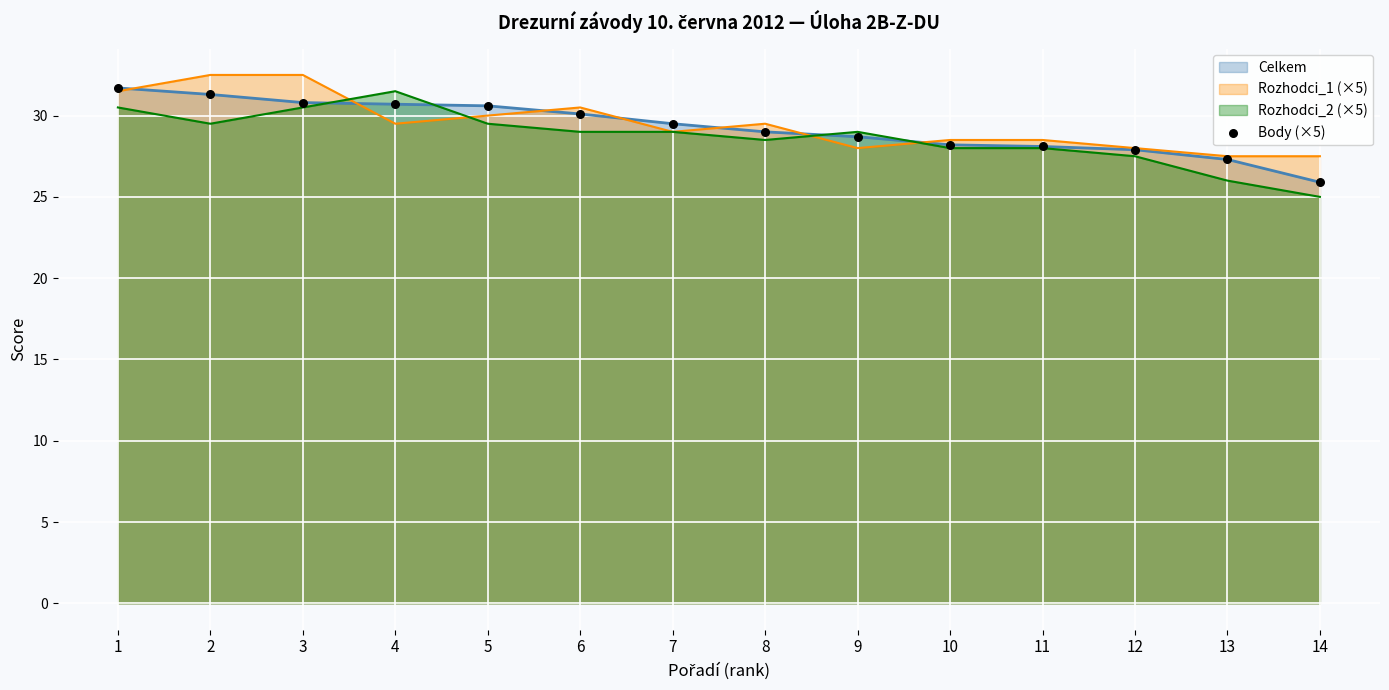

Approximately how many times larger is the value at 1 compared to 9?

1.1